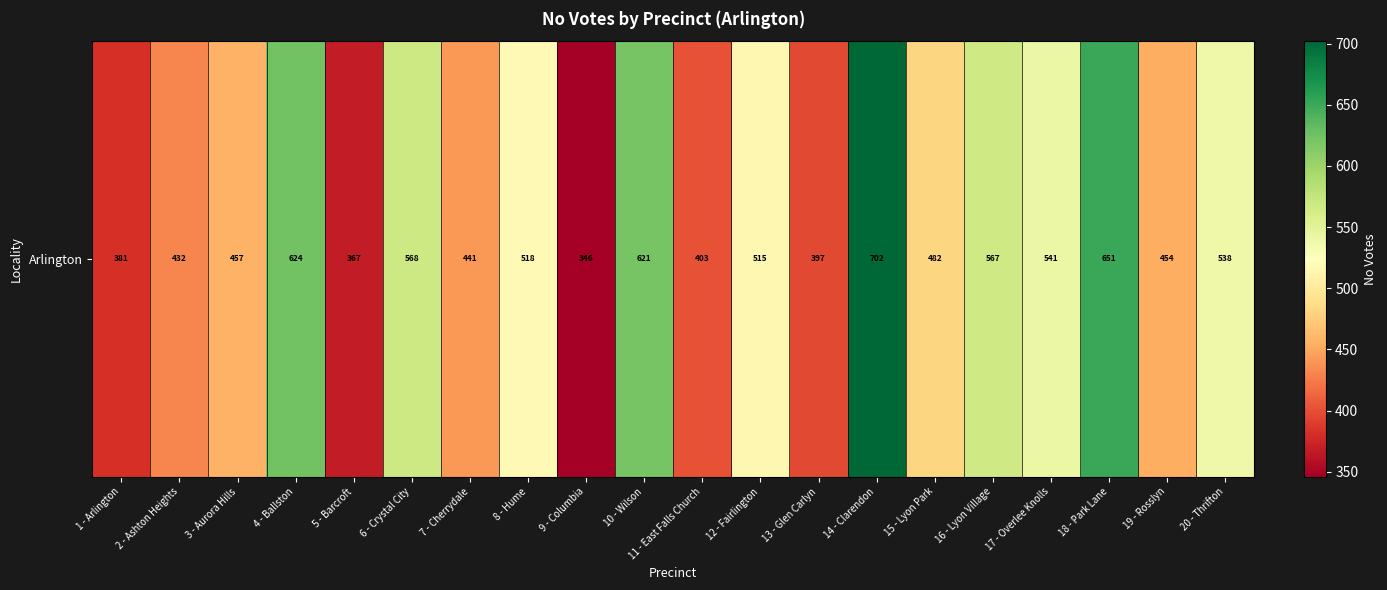

What is the sum of the values at 5 - Barcroft and 14 - Clarendon?

1069